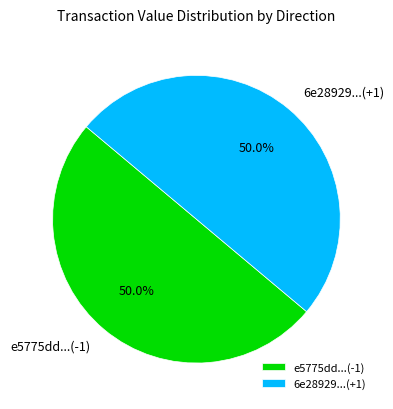

Combined, what portion of the pie is e5775dd...(-1) and 6e28929...(+1)?

100.0%